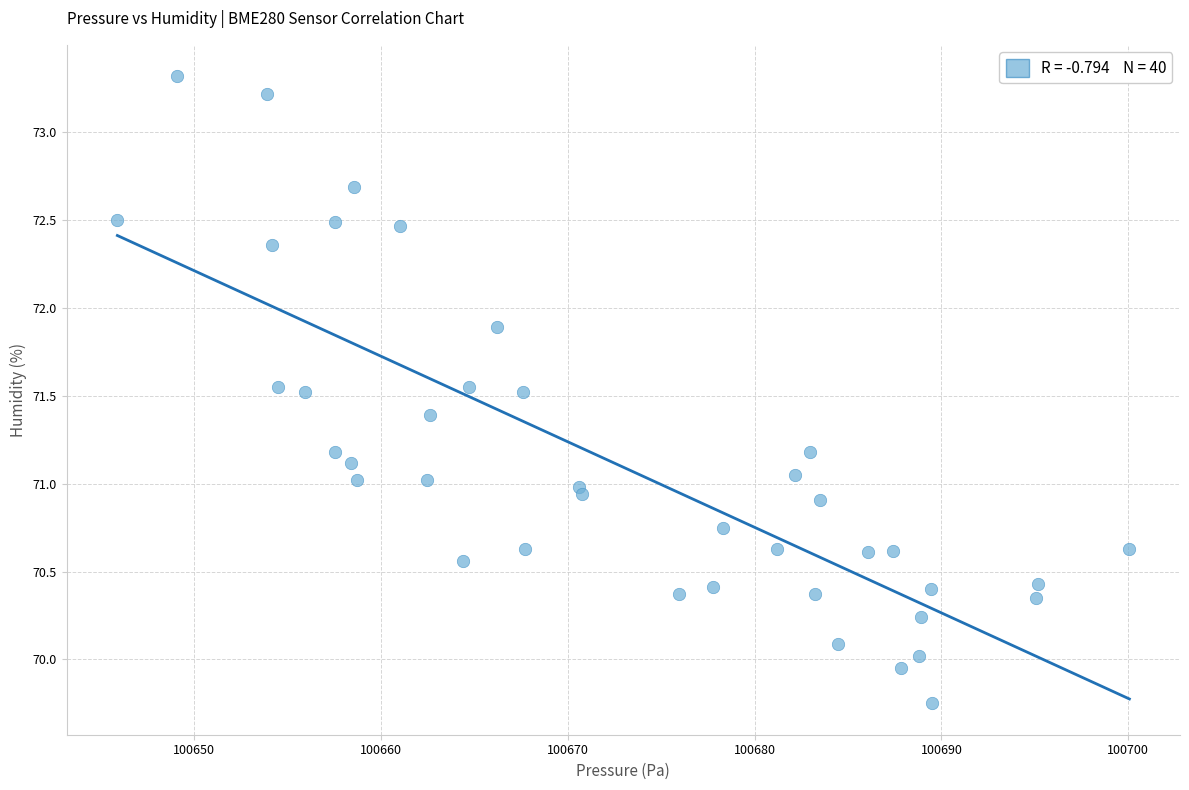

What is the range of X values (max minus min)?

54.2